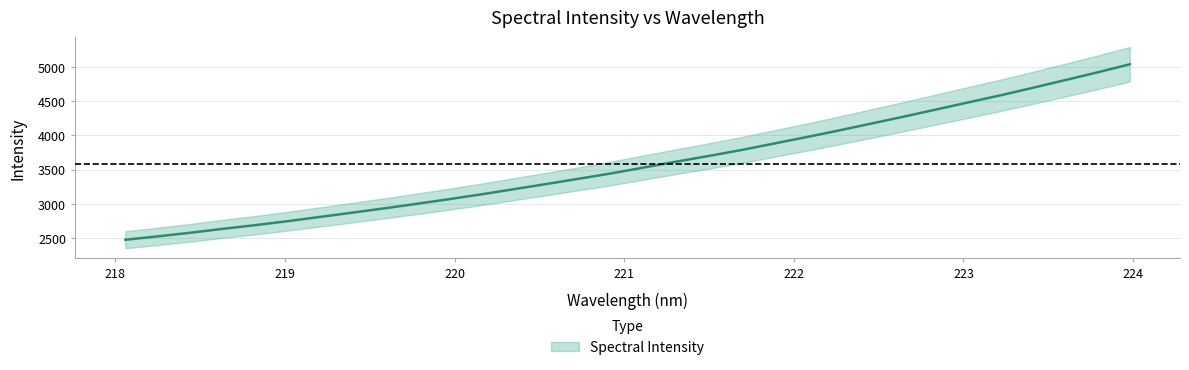

List the labels in order of value, smallest first.

218.0596, 218.2508, 218.442, 218.6332, 218.8244, 219.0156, 219.2067, 219.3979, 219.589, 219.7801, 219.9712, 220.1623, 220.3533, 220.5444, 220.7354, 220.9264, 221.1174, 221.3083, 221.4993, 221.6902, 221.8812, 222.0721, 222.263, 222.4538, 222.6447, 222.8355, 223.0264, 223.2172, 223.408, 223.5987, 223.7895, 223.9802